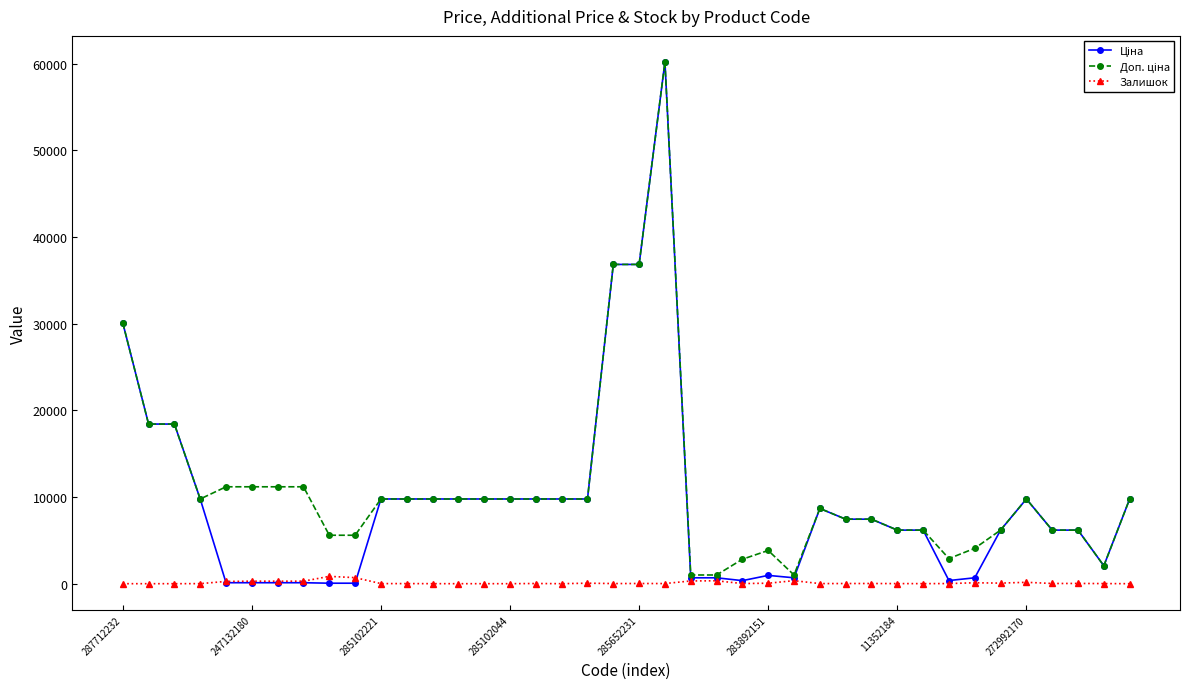

What is the sum of all Доп. ціна values?

447243.3